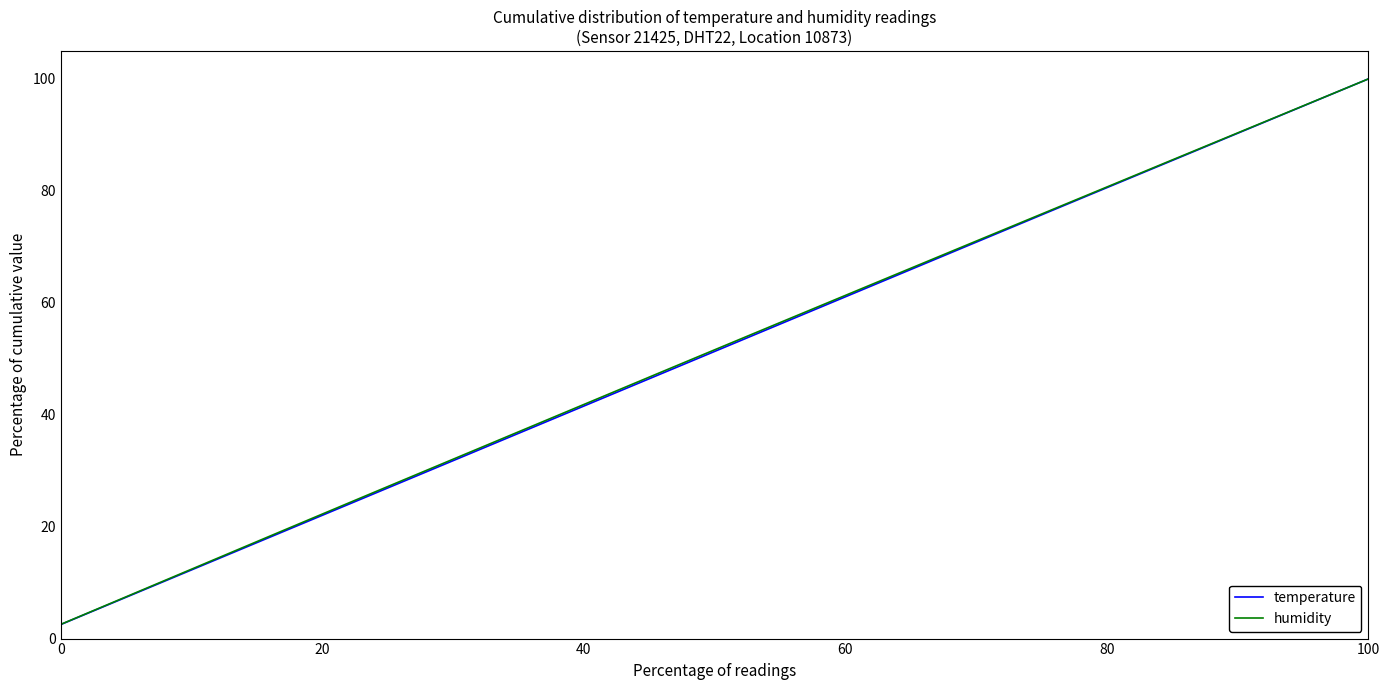

What is the minimum value for temperature?

2.5